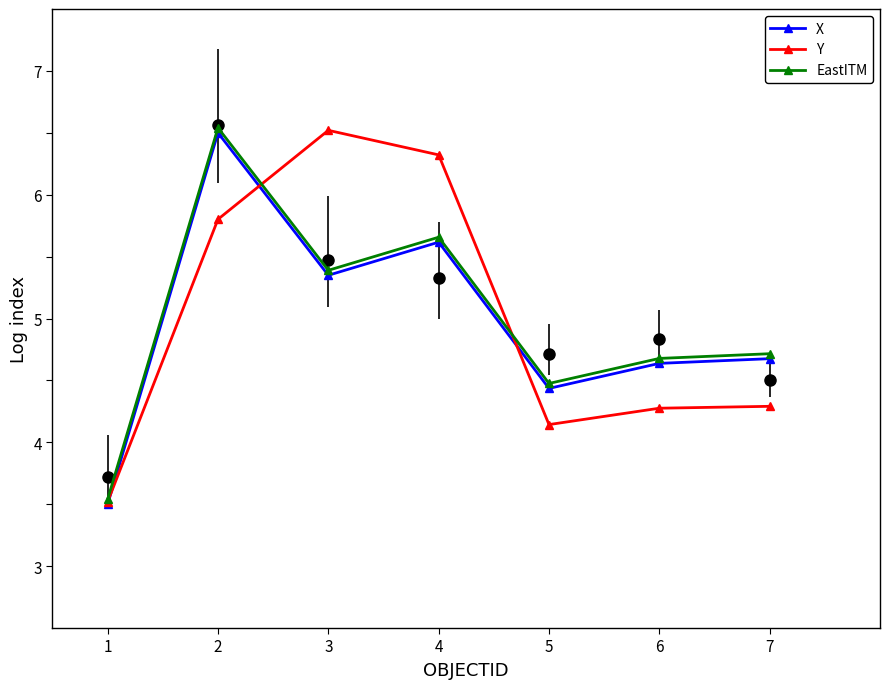

Where do X and Y first cross each other?

1 and 2